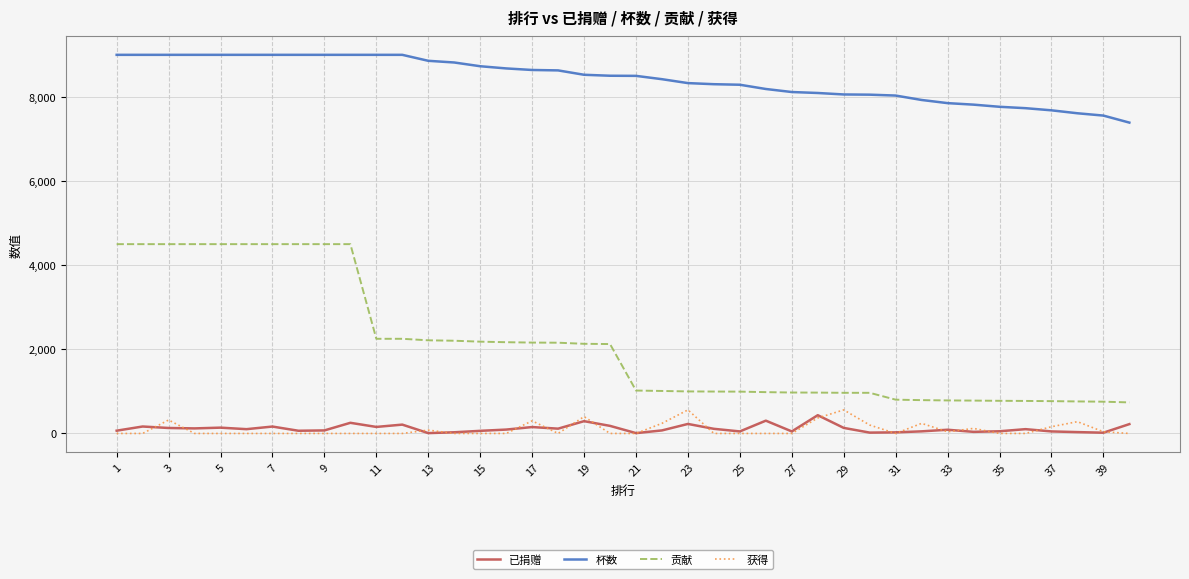

Which series has the largest range (max minus min)?

贡献